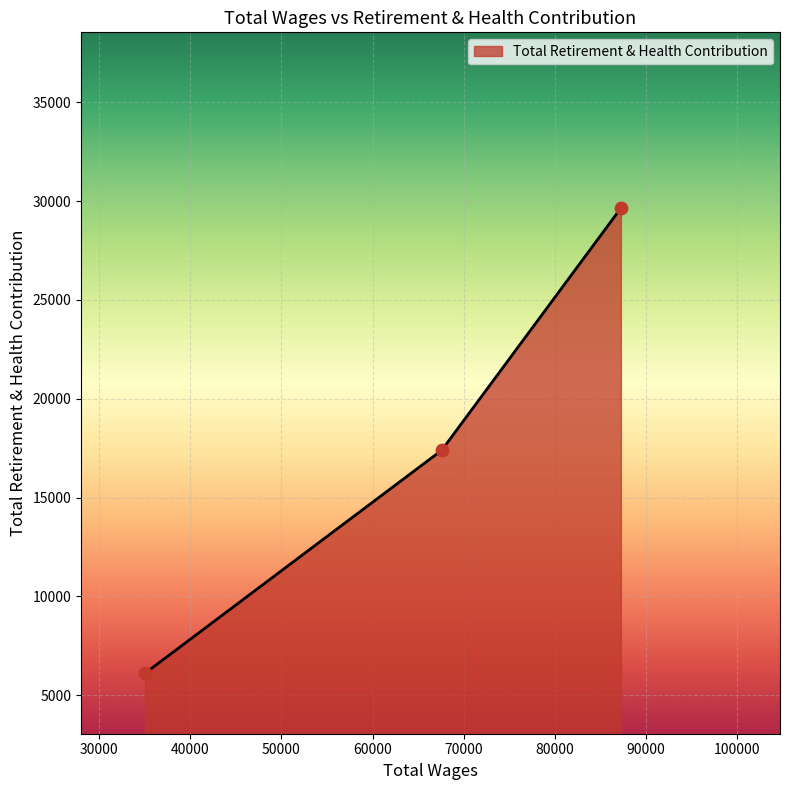

What is the greatest value displayed?

29640